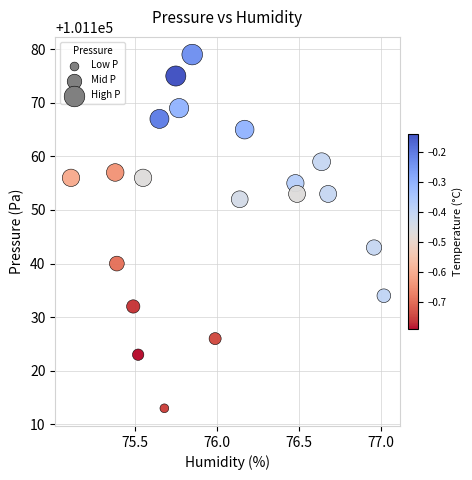

What is the range of Y values (max minus min)?

66